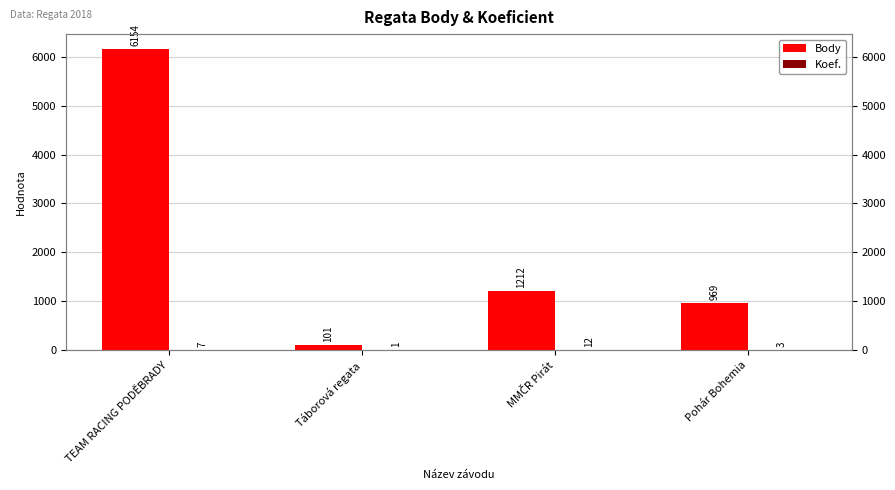

Is the value of Koef. at TEAM RACING PODĚBRADY greater than the value of Body at Táborová regata?

No